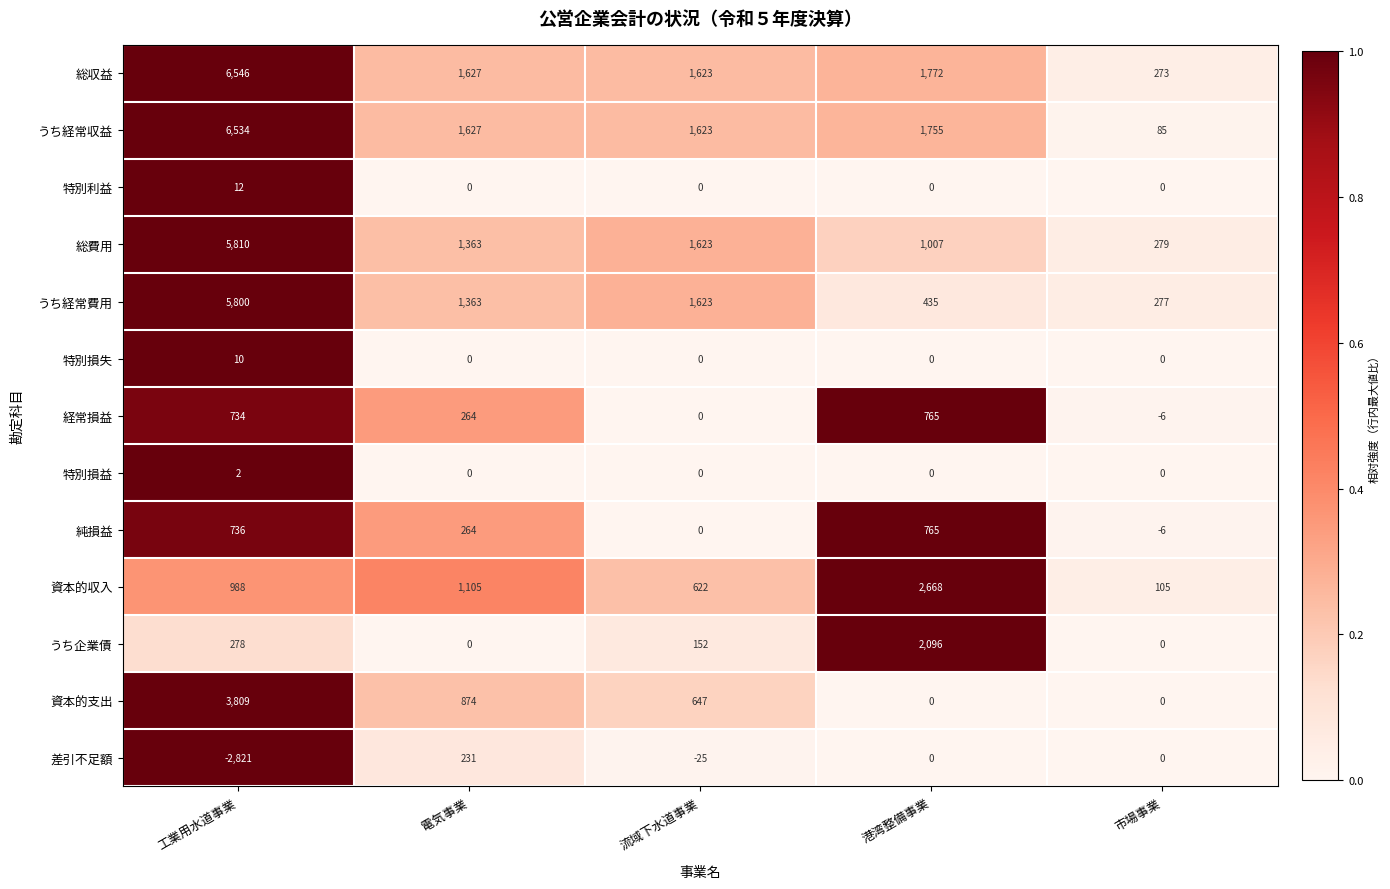

List the labels in order of うち経常収益 value, smallest first.

市場事業, 流域下水道事業, 電気事業, 港湾整備事業, 工業用水道事業